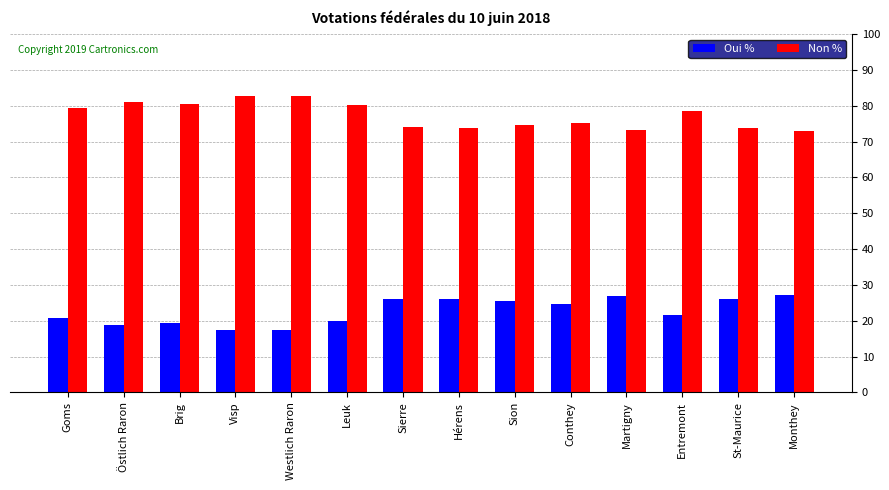

Is it true that Oui % equals 21.5 at Entremont?

True